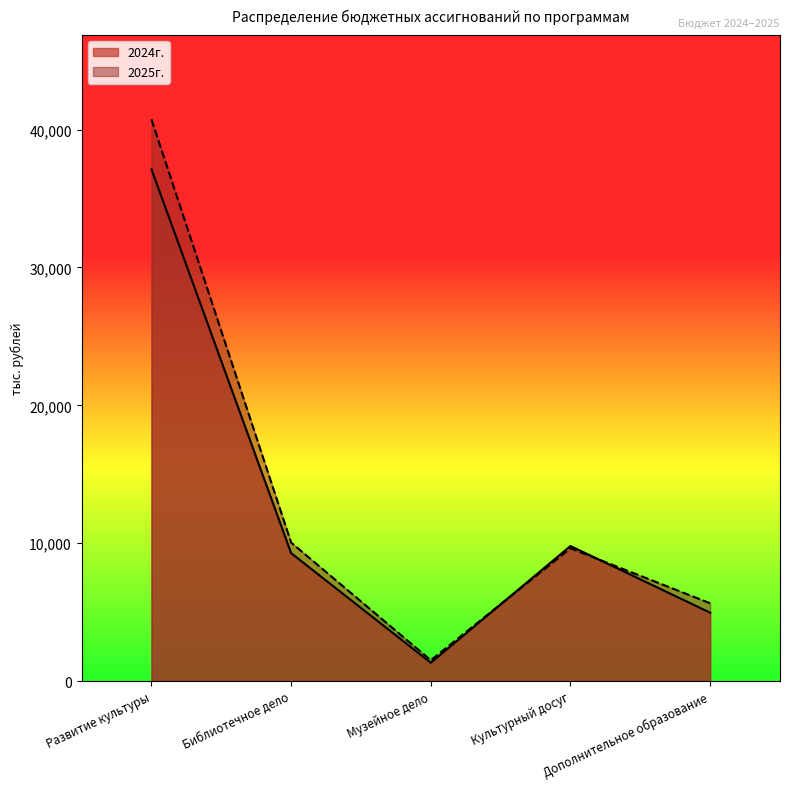

The value of 2024г. at Библиотечное дело is 6006.4. True or false?

False